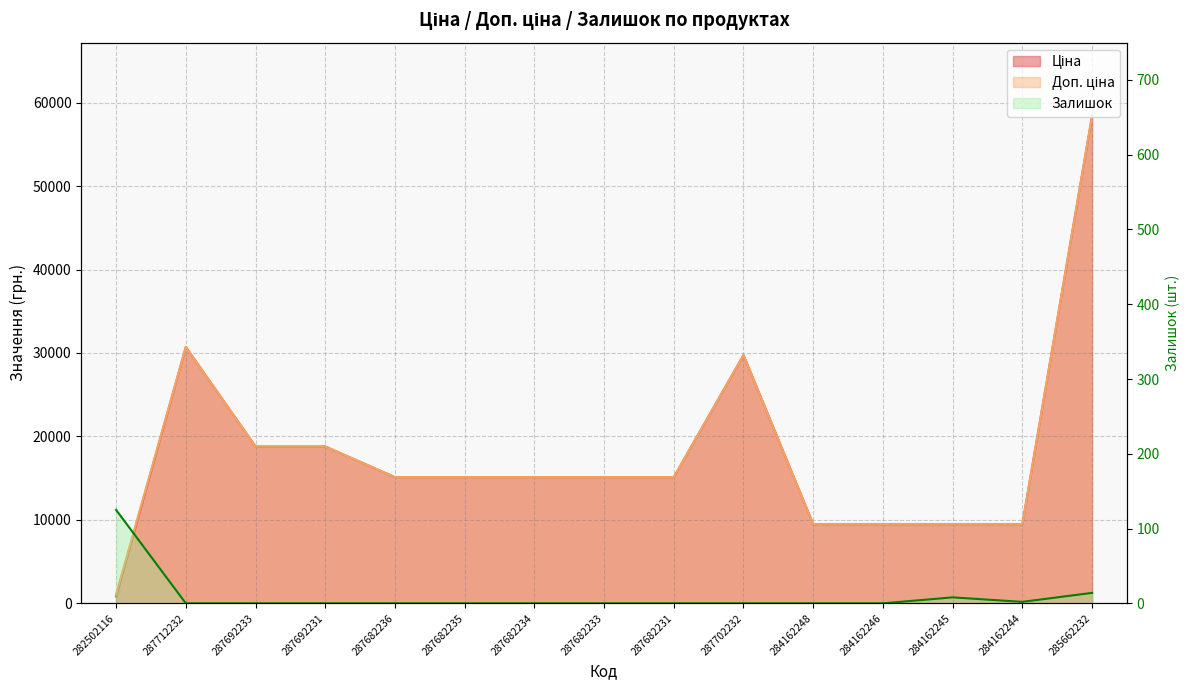

True or false: Доп. ціна has a value of 4596.0 at 284162248.

False